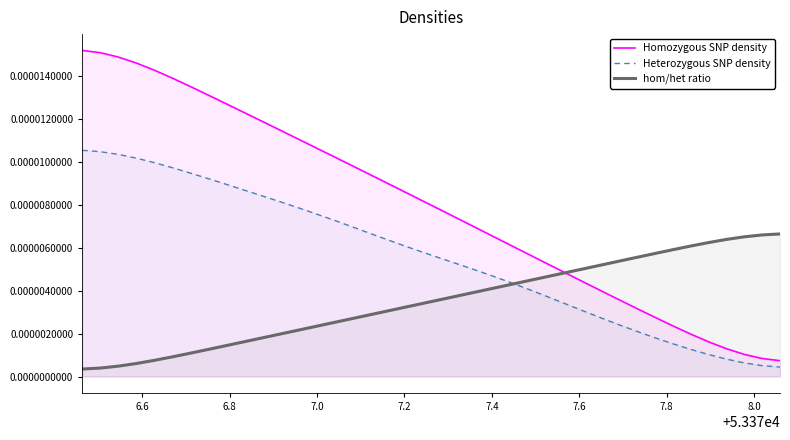

Which series has the largest total across all categories?

Homozygous SNP density